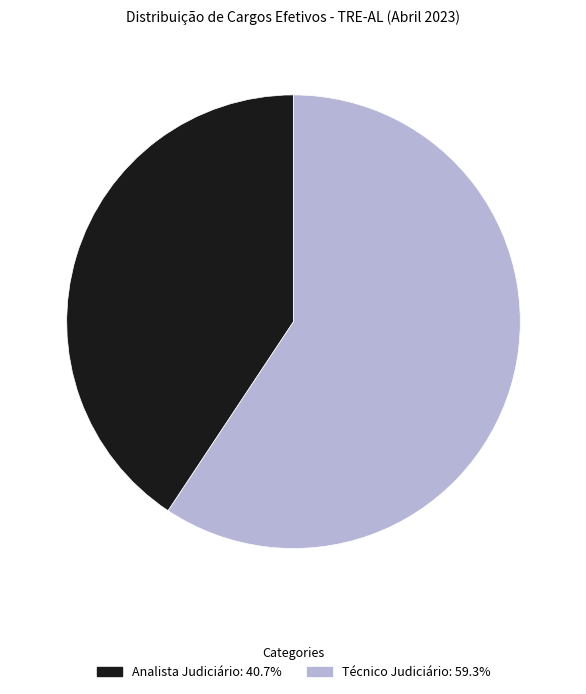

Is there a majority slice in this chart?

Yes